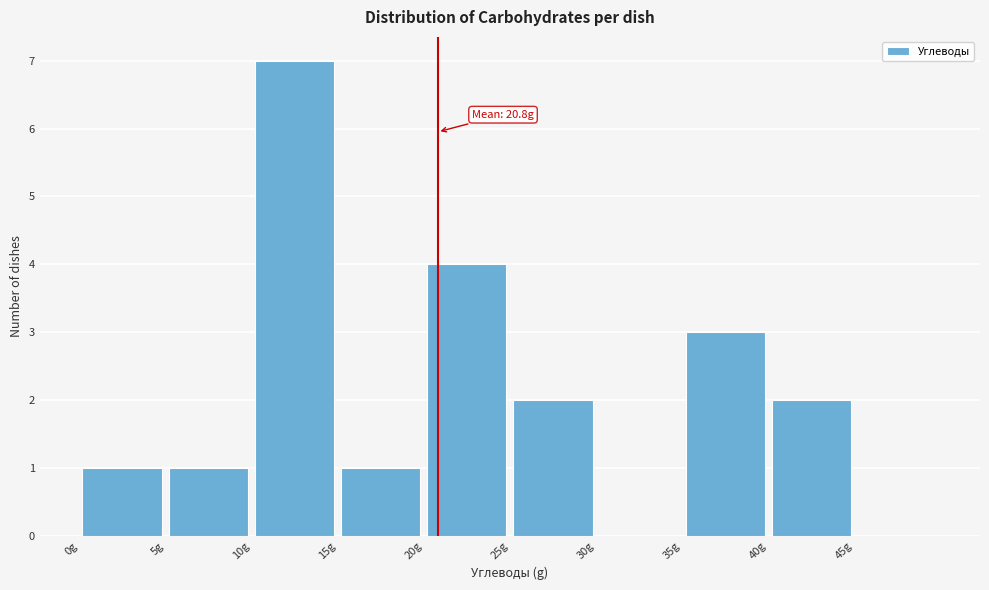

Over which range of the x-axis is the bar tallest?

10 to 15